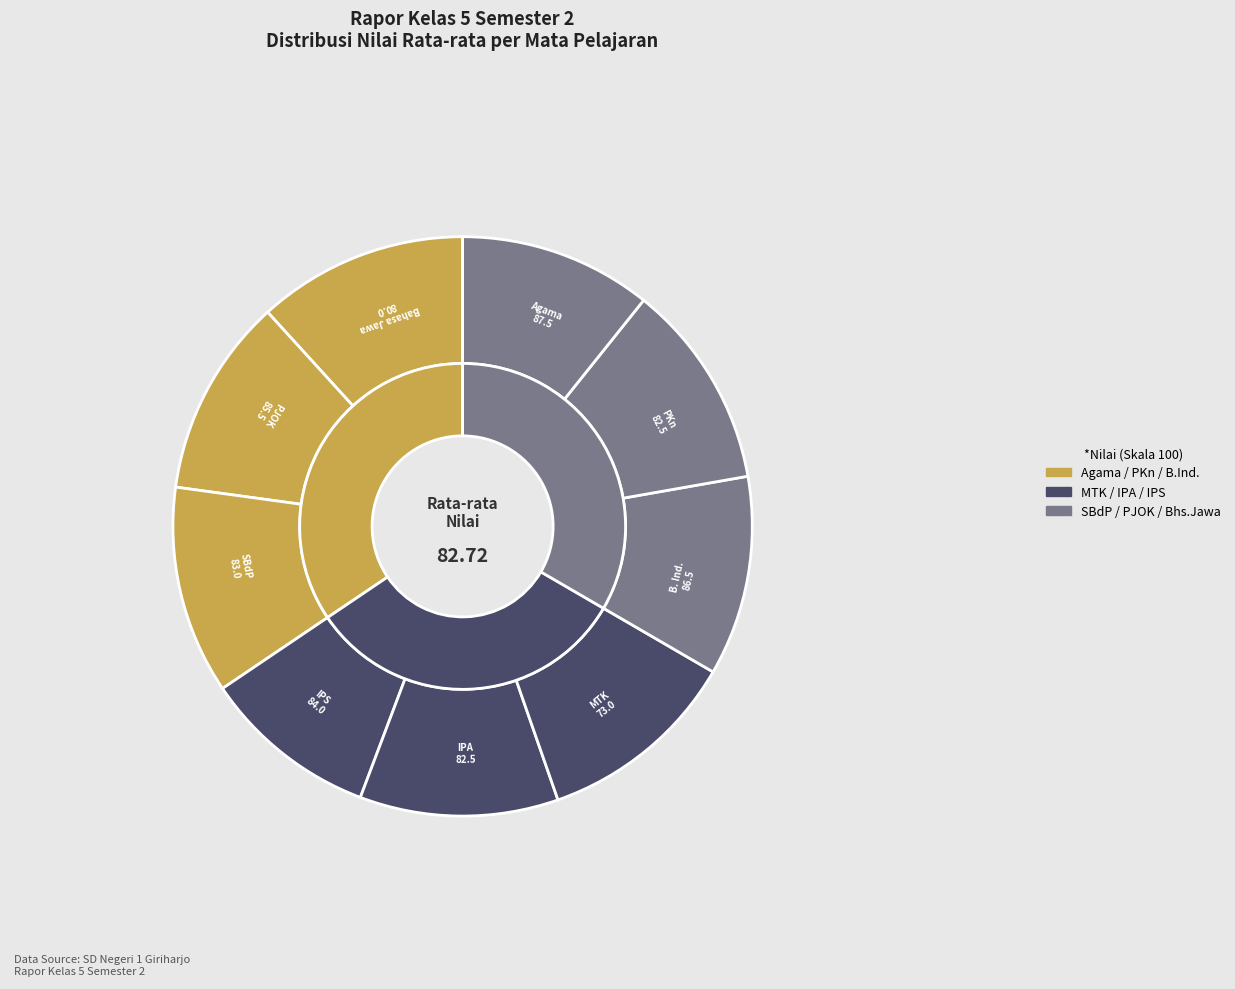

Is the sum of IPA and PJOK greater than half?

No